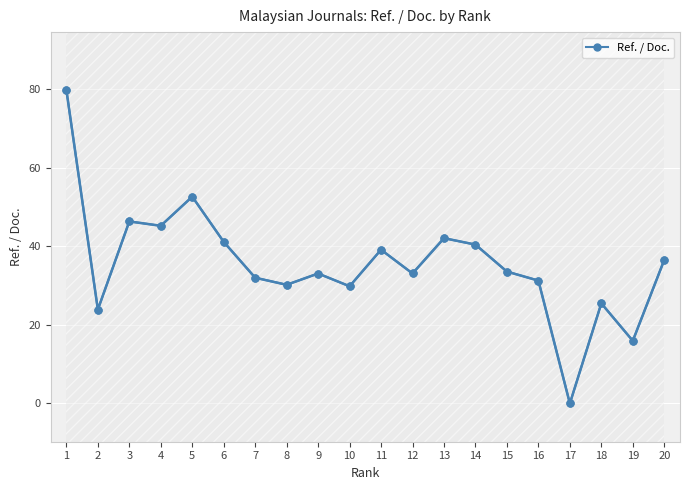

List the labels in order of value, smallest first.

17, 19, 2, 18, 10, 8, 16, 7, 9, 12, 15, 20, 11, 14, 6, 13, 4, 3, 5, 1